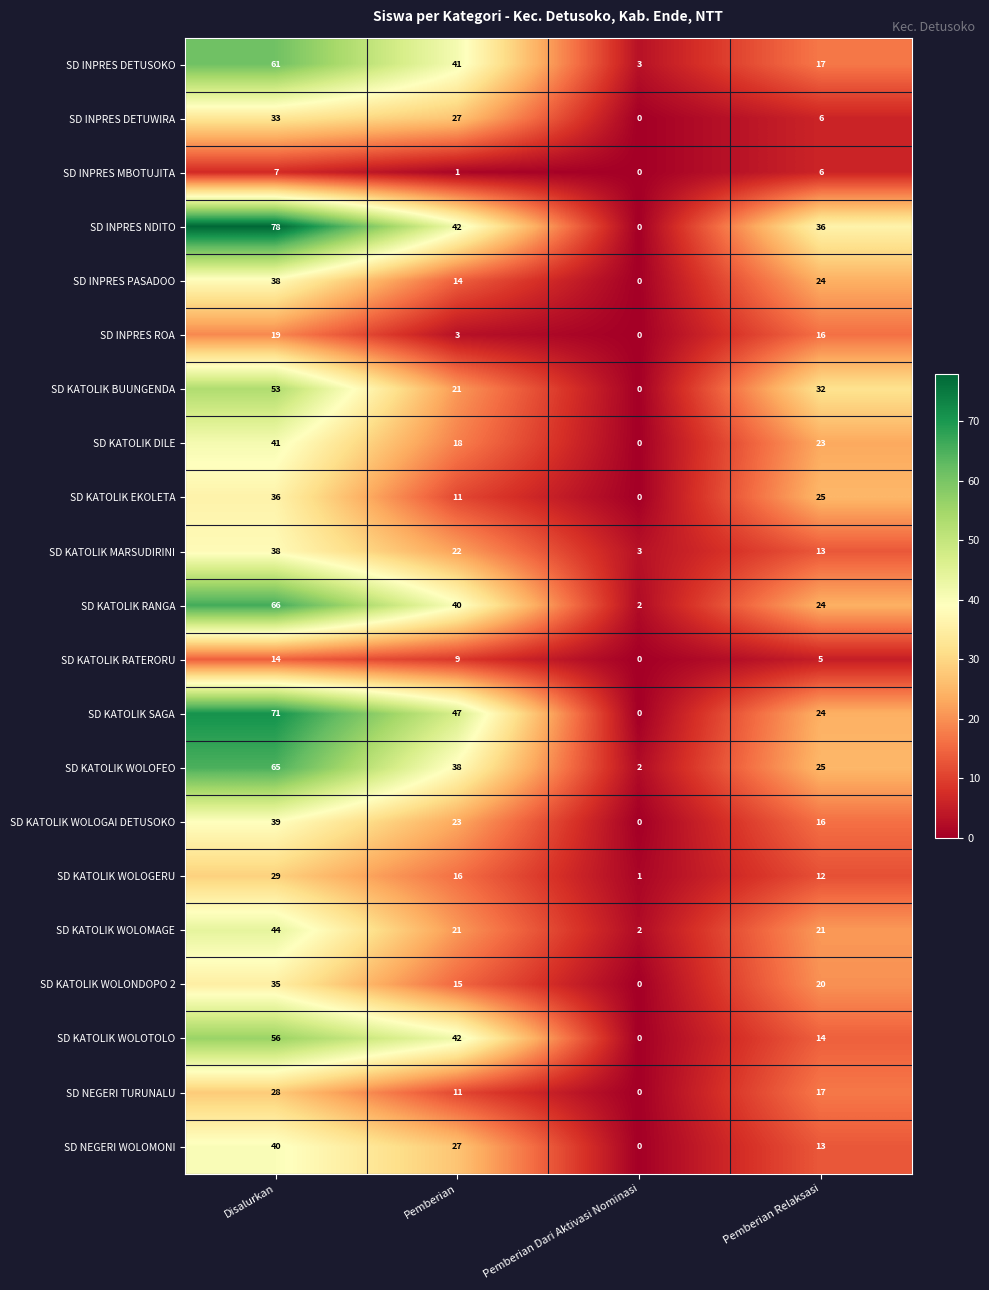

What is the total value across all series at Pemberian Dari Aktivasi Nominasi?

13